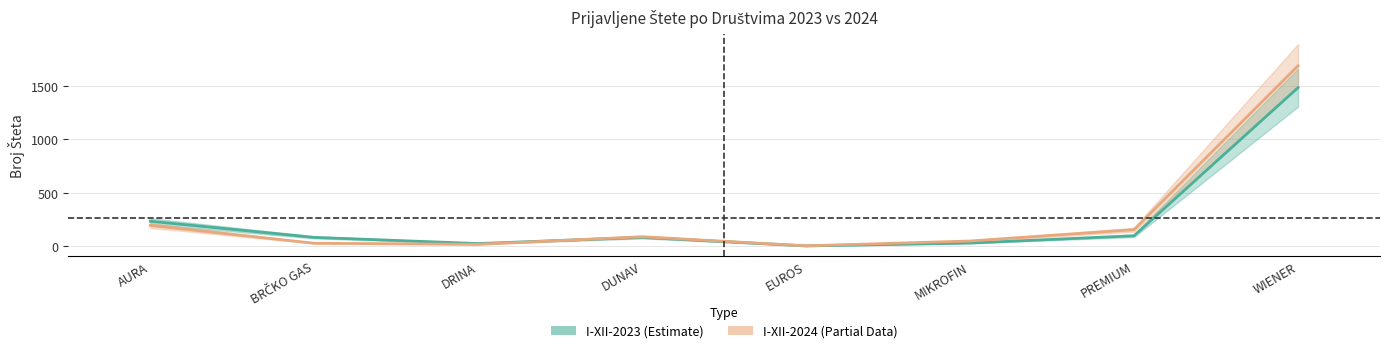

What is the total value across all series at WIENER?

3173